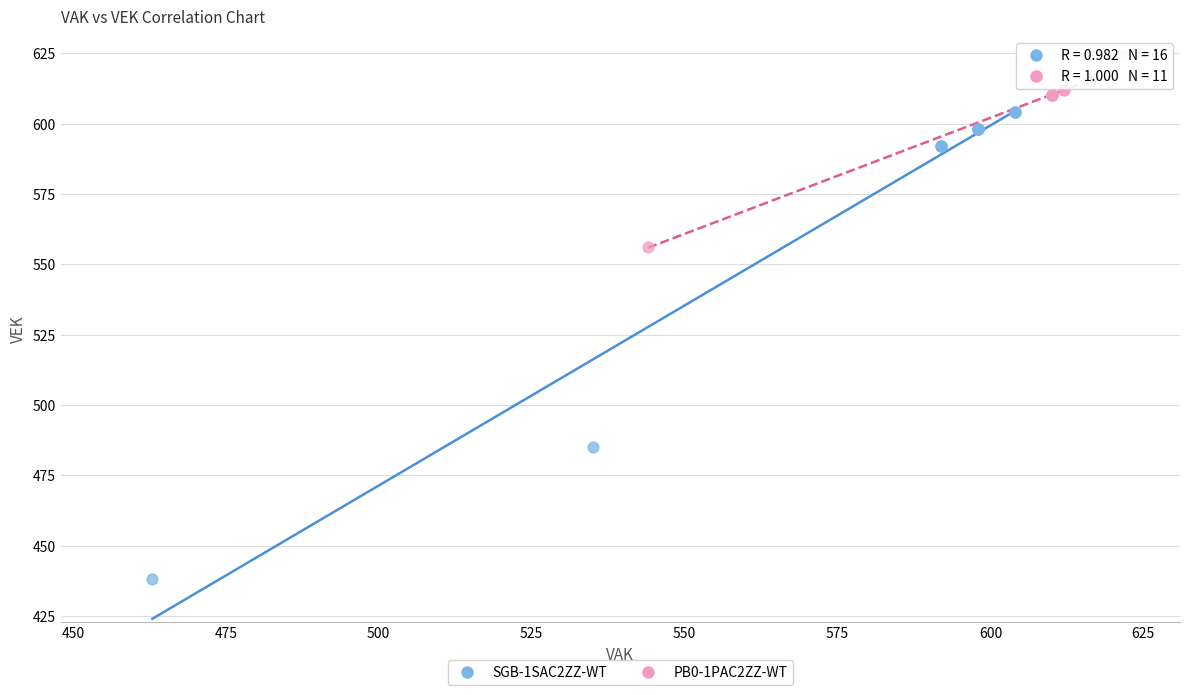

Which series reaches the maximum Y coordinate?

PB0-1PAC2ZZ-WT